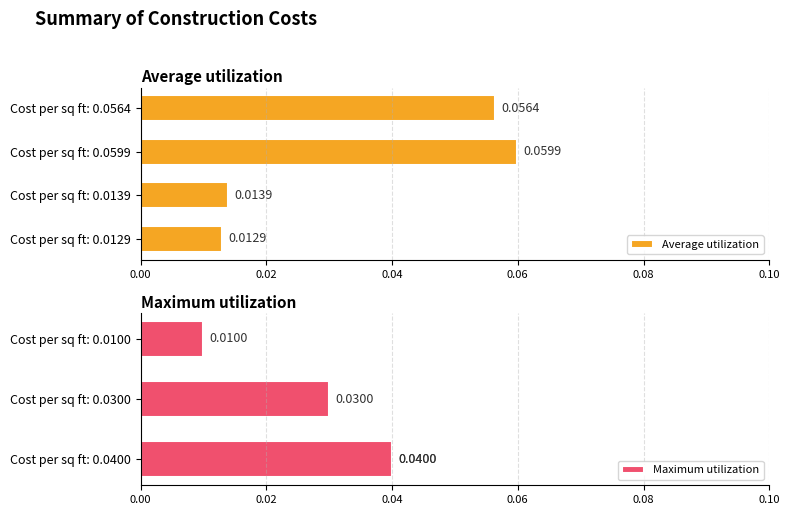

Rank the series by their average value, from highest to lowest.

Average utilization, Maximum utilization